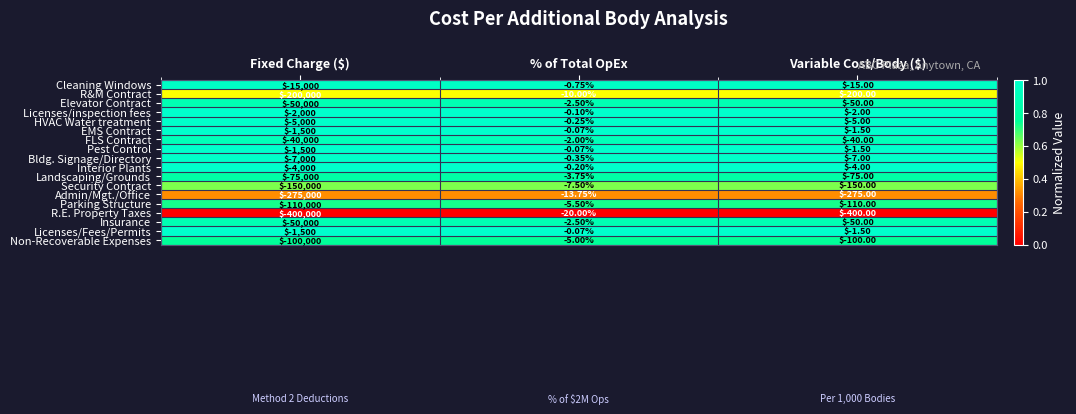

Where is Parking Structure nearest to the value -55002?

Variable Cost/Body ($)